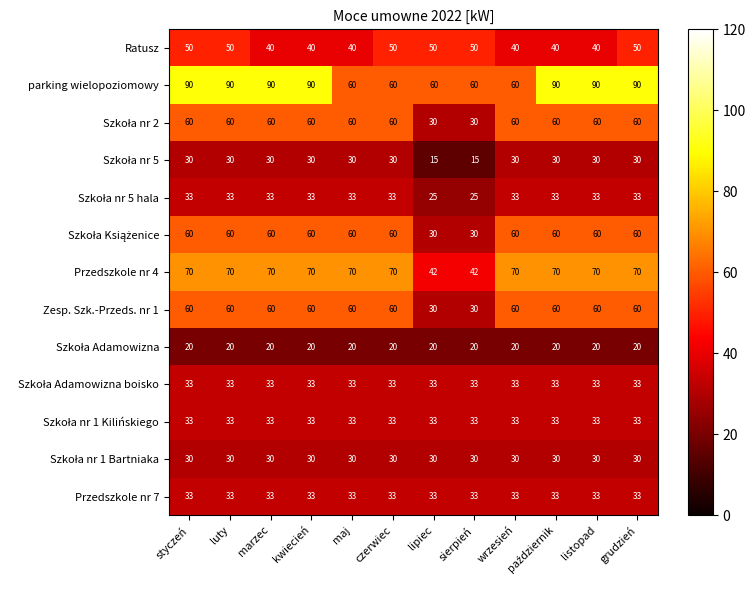

What is the spread (max minus min) of values at maj?

50